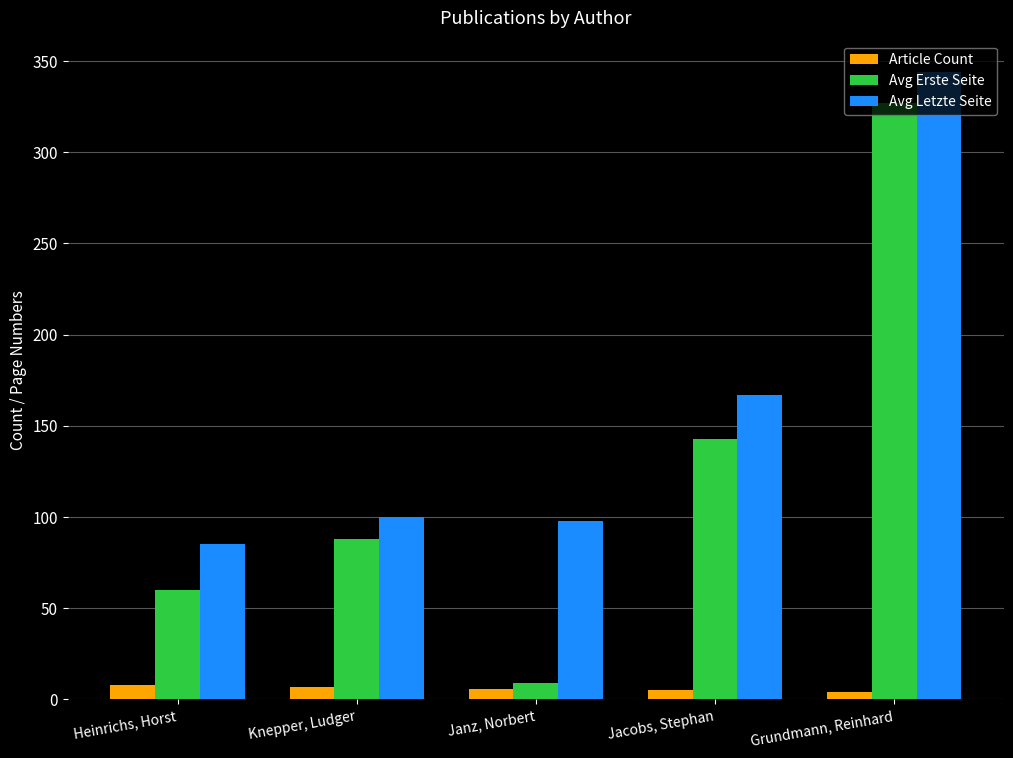

Which series has the largest range (max minus min)?

Avg Erste Seite